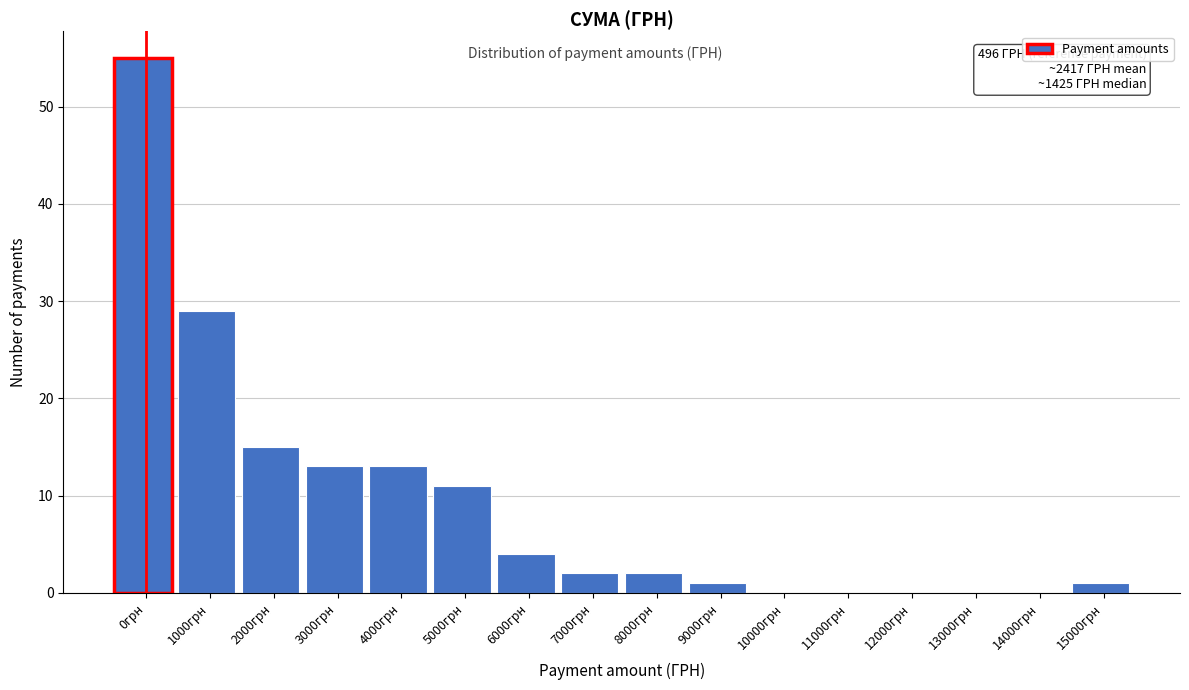

Reading left to right, list all the values displayed in this chart.

0грн=55	1000грн=29	2000грн=15	3000грн=13	4000грн=13	5000грн=11	6000грн=4	7000грн=2	8000грн=2	9000грн=1	10000грн=0	11000грн=0	12000грн=0	13000грн=0	14000грн=0	15000грн=1